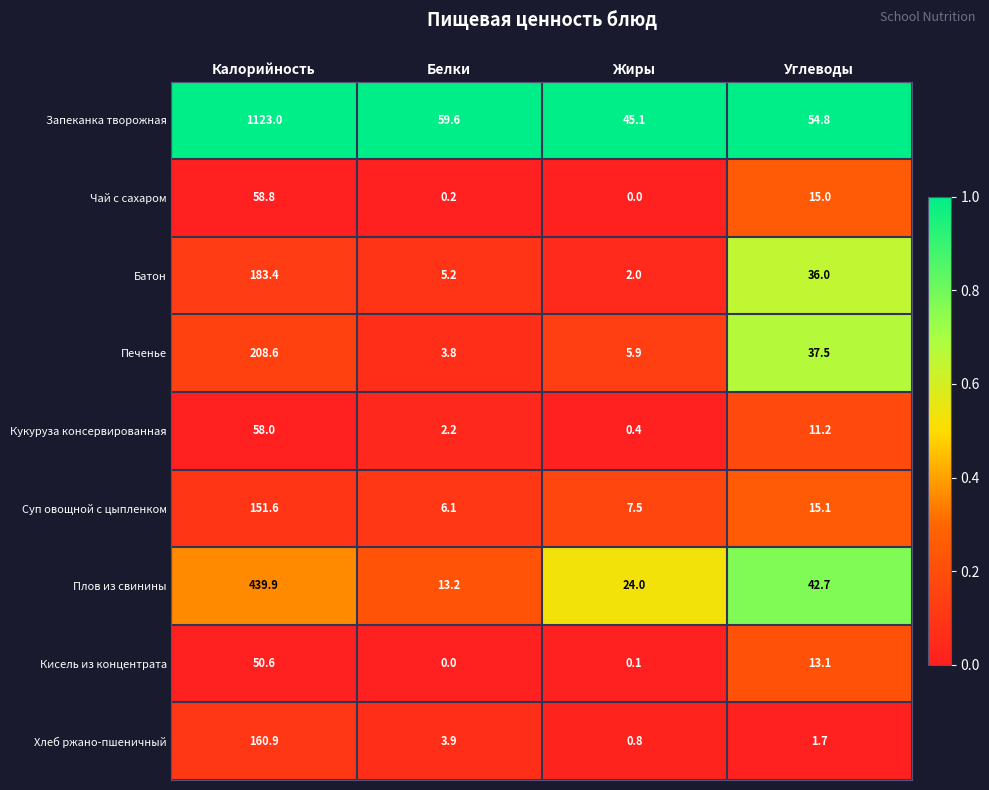

The value of Суп овощной с цыпленком at Калорийность is 151.6. True or false?

True